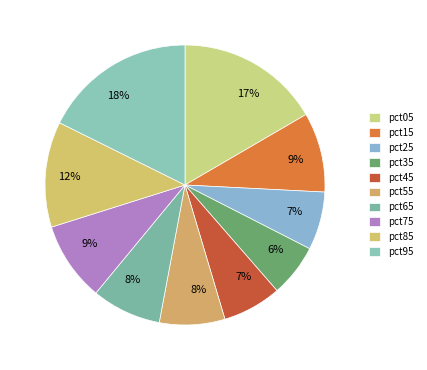

Is it true that pct95 is 18% of the pie?

True